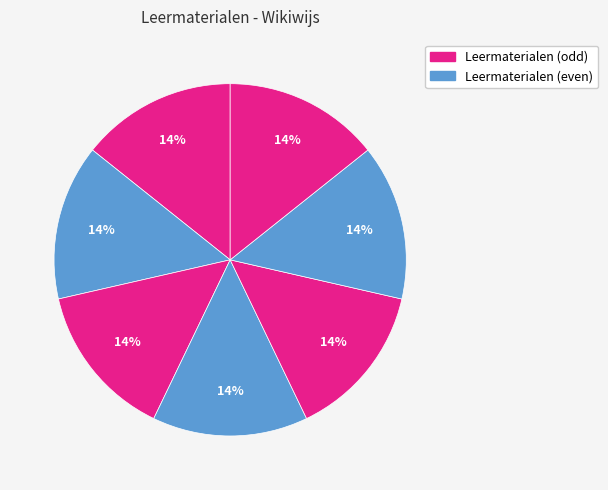

How many segments does this pie chart have?

7